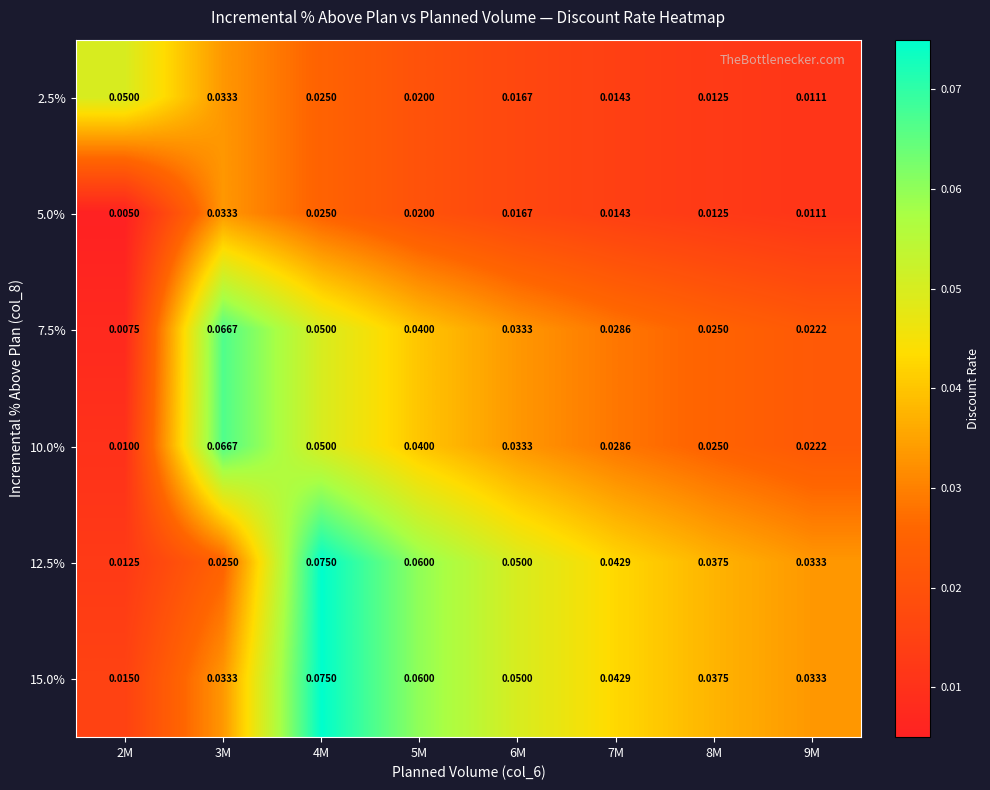

Is the value of 7.5% at 7M greater than the value of 10.0% at 4M?

No